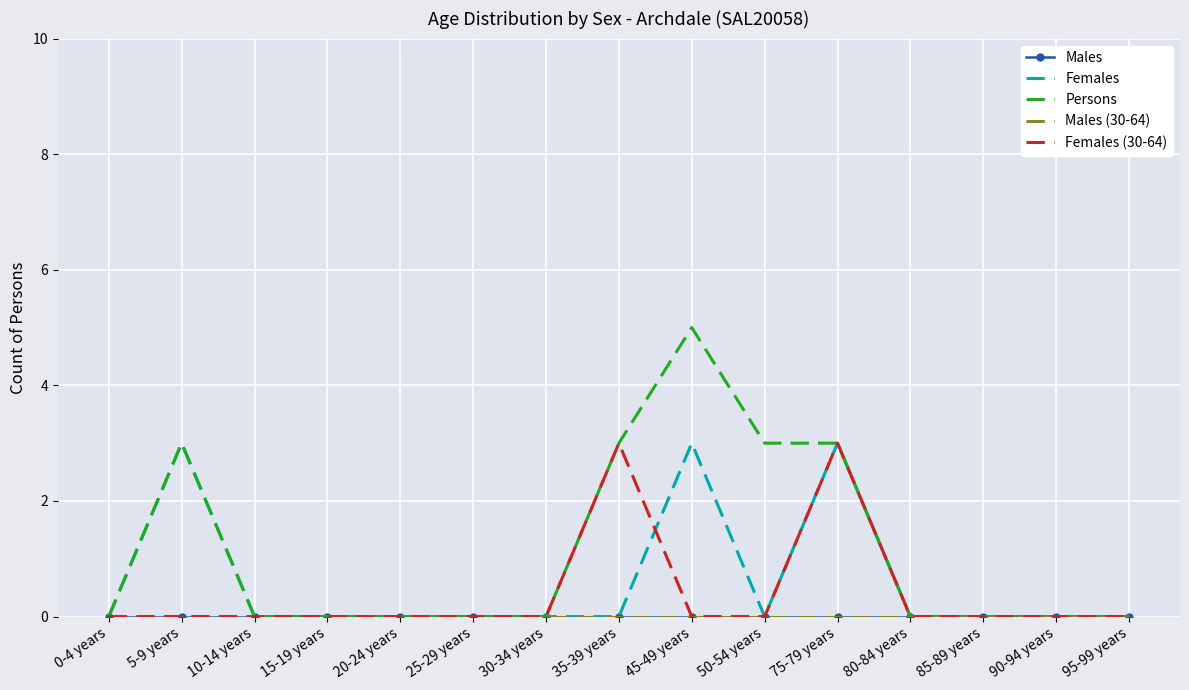

True or false: Males (30-64) and Females intersect in this chart.

False